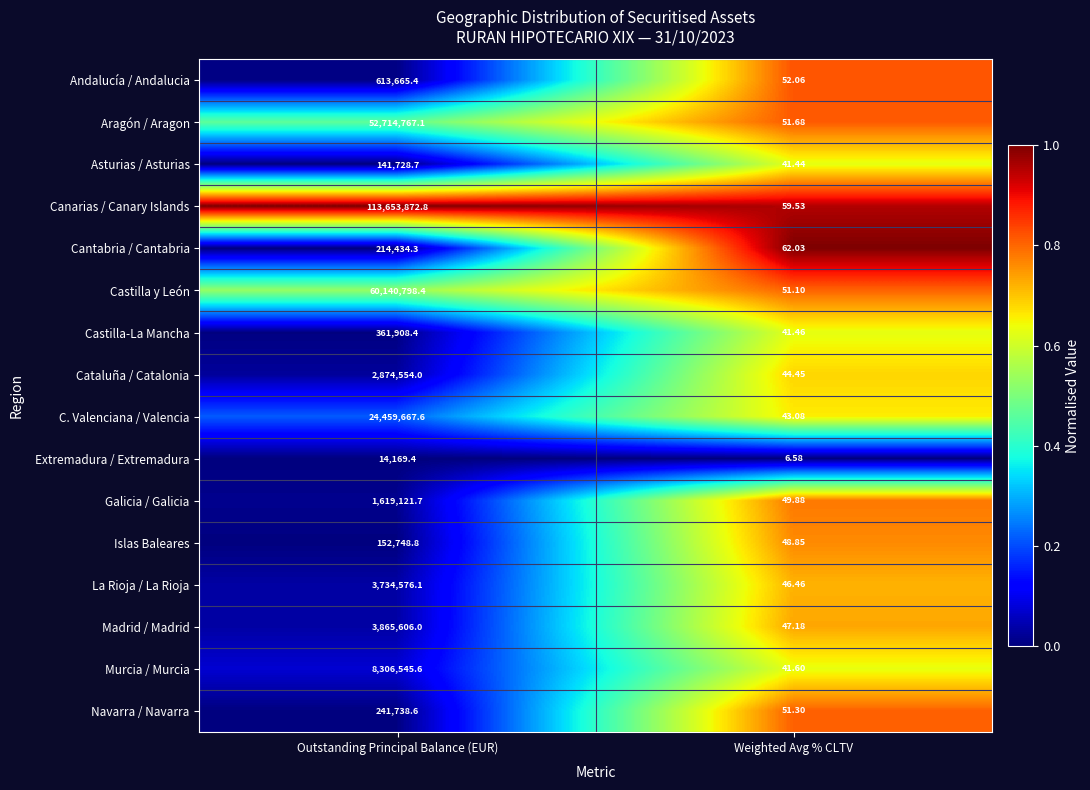

Rank the series by their maximum value, from lowest to highest.

Extremadura / Extremadura, Asturias / Asturias, Islas Baleares, Cantabria / Cantabria, Navarra / Navarra, Castilla-La Mancha, Andalucía / Andalucia, Galicia / Galicia, Cataluña / Catalonia, La Rioja / La Rioja, Madrid / Madrid, Murcia / Murcia, C. Valenciana / Valencia, Aragón / Aragon, Castilla y León, Canarias / Canary Islands